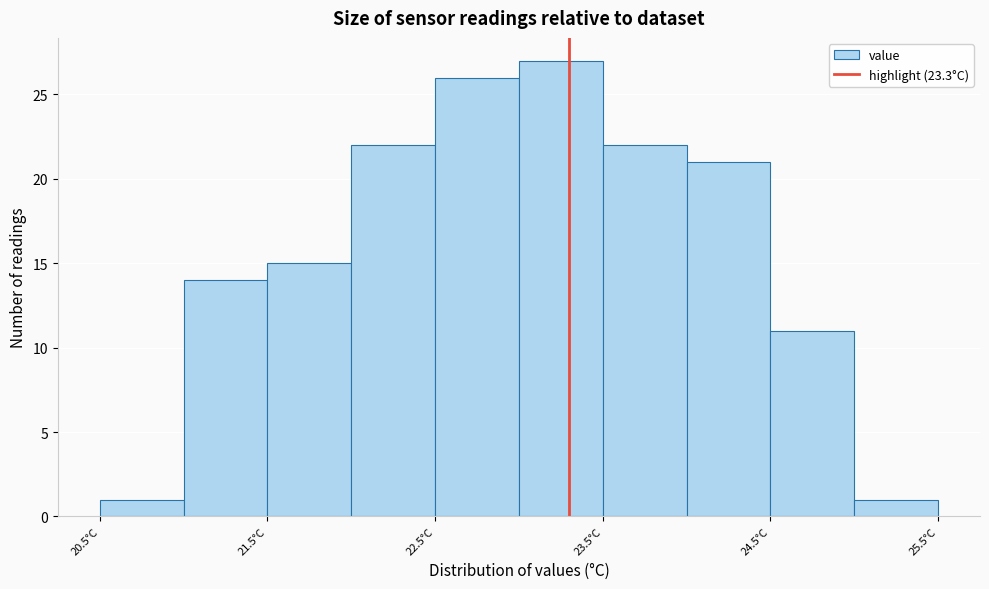

Reading left to right, list every bar in this chart as the range it spans on the x-axis followed by its height. The values are not printed on the chart, so give them approximately, as read against the axis.

20.5 to 21.0: 1
21.0 to 21.5: 14
21.5 to 22.0: 15
22.0 to 22.5: 22
22.5 to 23.0: 26
23.0 to 23.5: 27
23.5 to 24.0: 22
24.0 to 24.5: 21
24.5 to 25.0: 11
25.0 to 25.5: 1